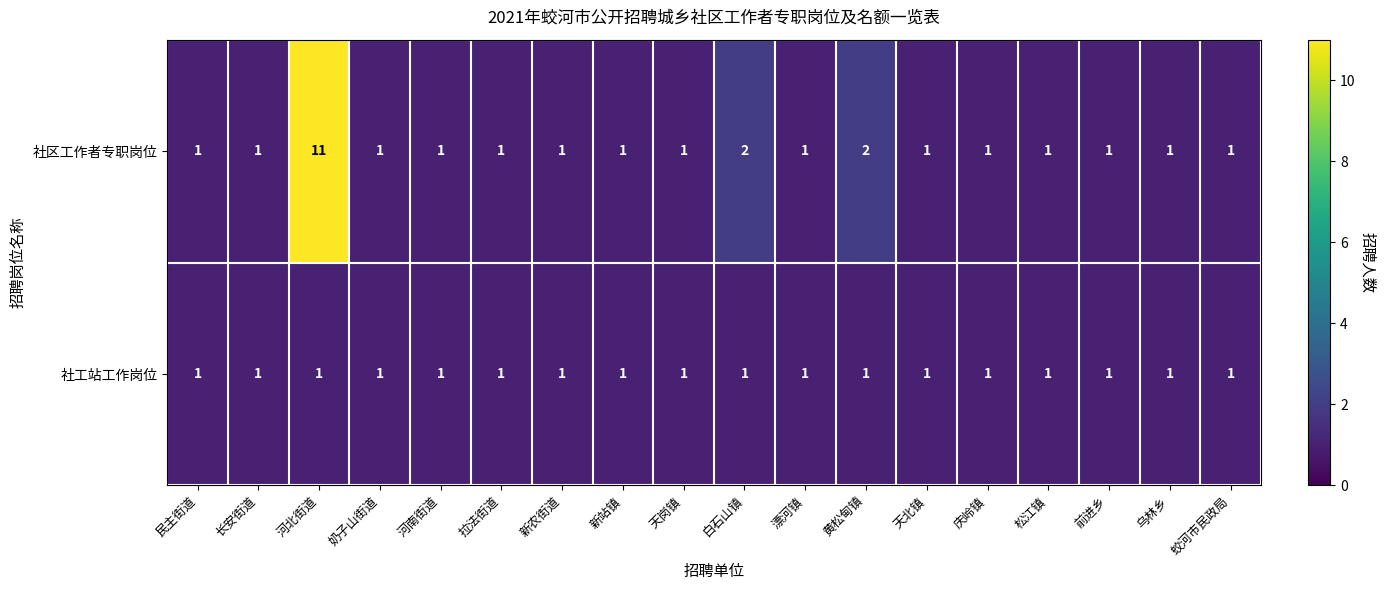

Is it true that 社区工作者专职岗位 equals 0 at 长安街道?

False